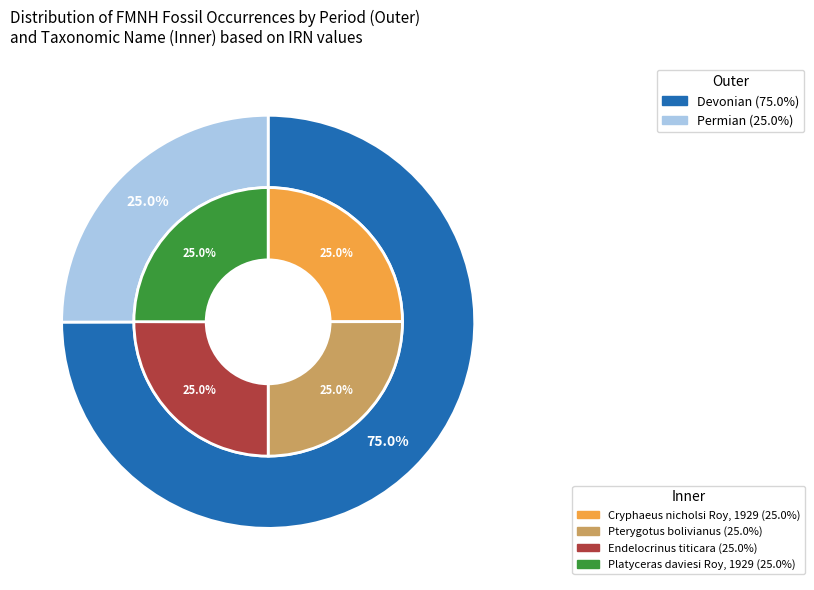

Approximately how many times larger is the value at Endelocrinus titicara compared to Platyceras daviesi Roy, 1929?

1.0